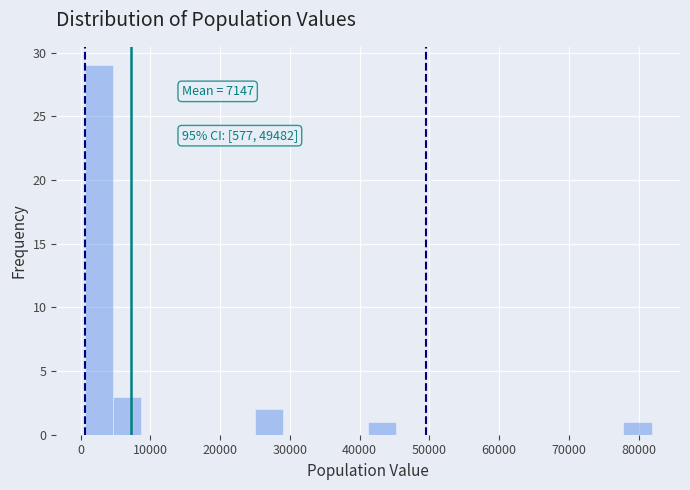

Which range on the x-axis has the tallest bar?

1000 to 5000